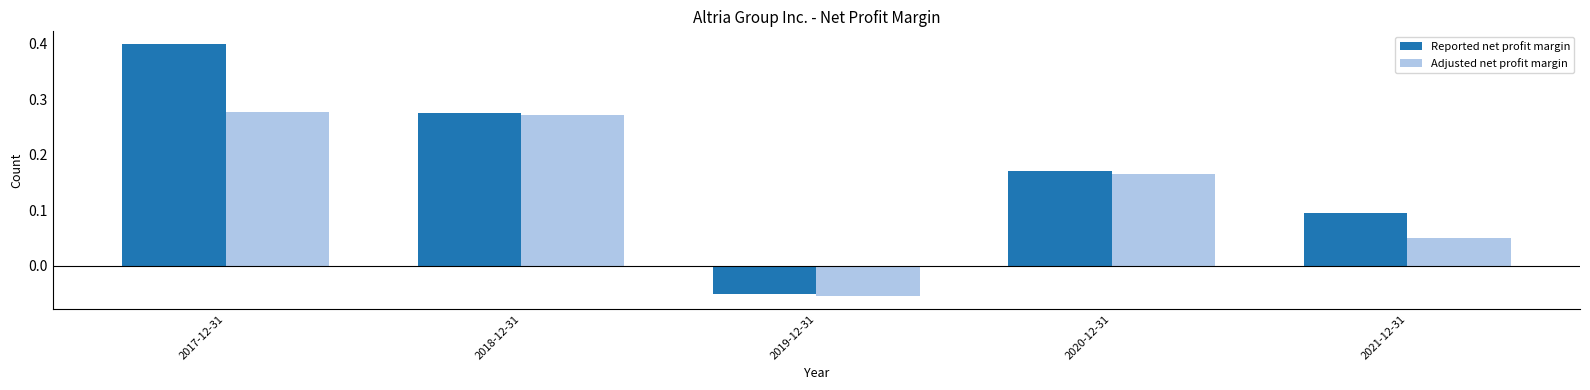

Rank the categories by Reported net profit margin value from lowest to highest.

2019-12-31, 2021-12-31, 2020-12-31, 2018-12-31, 2017-12-31